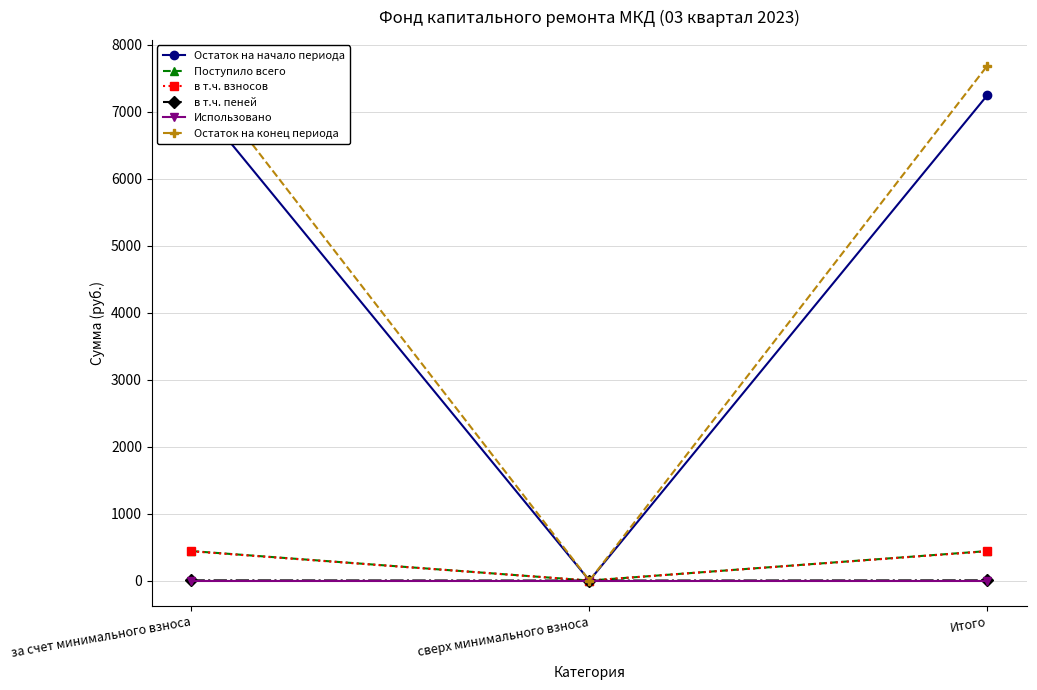

Reading left to right, extract all data points from this chart.

Остаток на начало периода: за счет минимального взноса=7246.3	сверх минимального взноса=0.0	Итого=7246.3
Поступило всего: за счет минимального взноса=440.4	сверх минимального взноса=0.0	Итого=440.4
в т.ч. взносов: за счет минимального взноса=437.1	сверх минимального взноса=0.0	Итого=437.1
в т.ч. пеней: за счет минимального взноса=3.3	сверх минимального взноса=0.0	Итого=3.3
Использовано: за счет минимального взноса=0.0	сверх минимального взноса=0.0	Итого=0.0
Остаток на конец периода: за счет минимального взноса=7686.7	сверх минимального взноса=0.0	Итого=7686.7